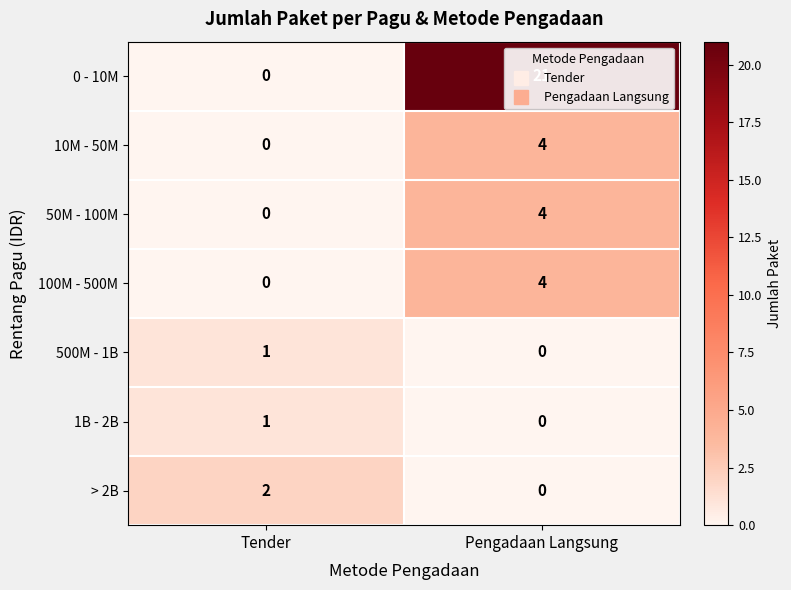

At which label is 10M - 50M closest to 2?

Tender